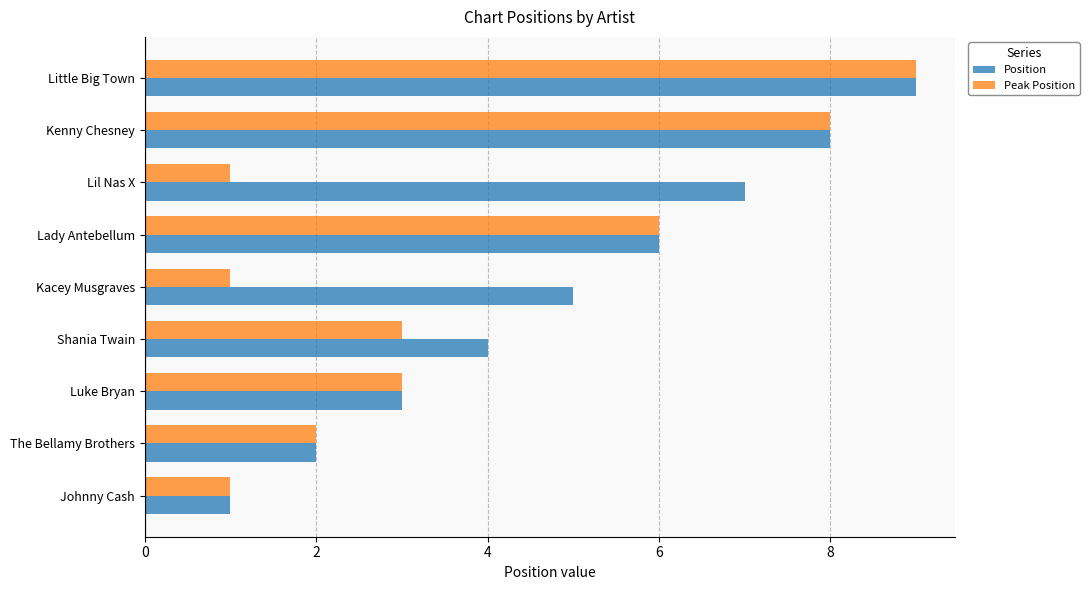

What is the approximate value of Position at Lil Nas X?

7